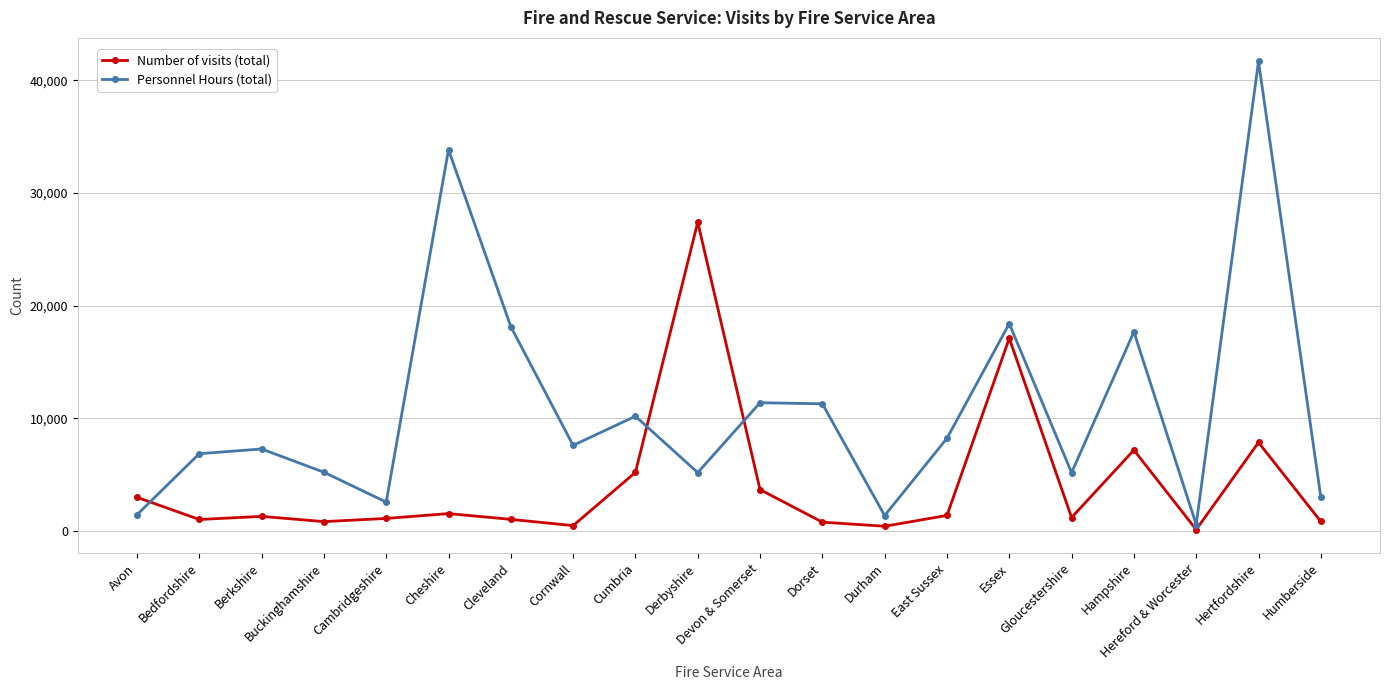

What is the label of the 6th point from the left?

Cheshire